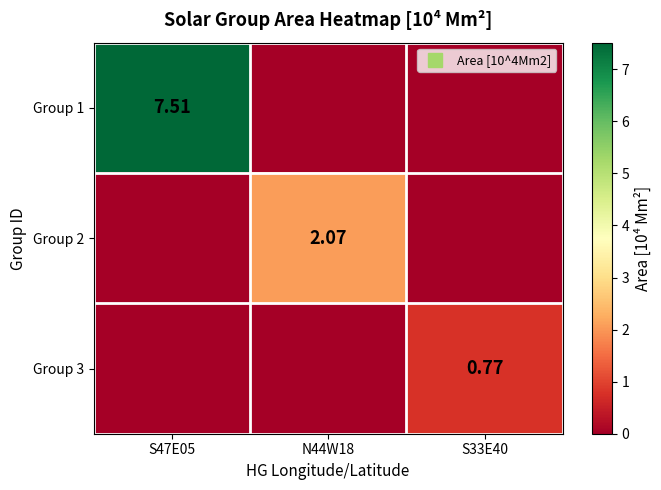

Rank the series by their maximum value, from lowest to highest.

Group 3, Group 2, Group 1